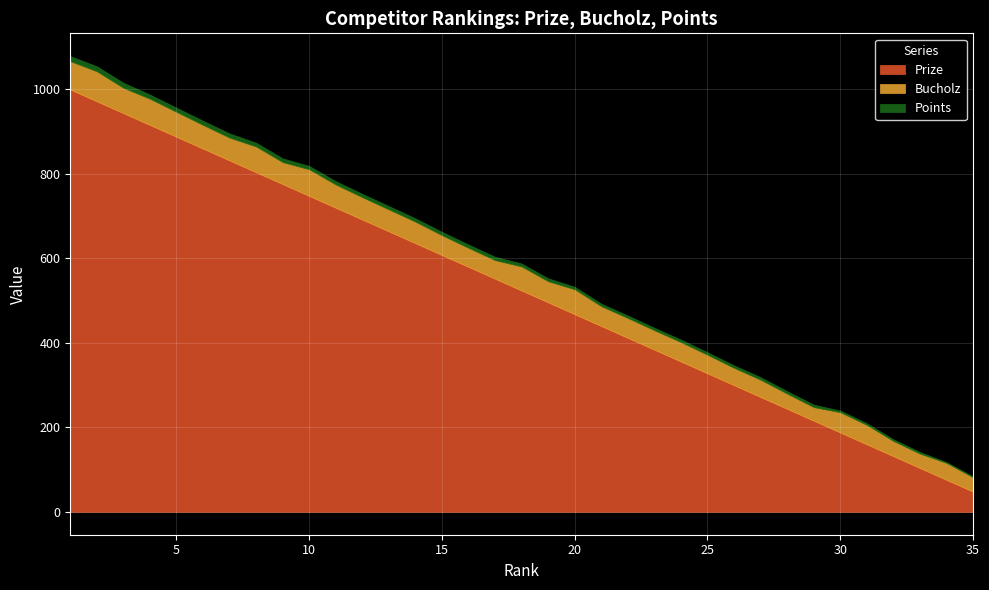

Between 25 and 17, which is larger?

17